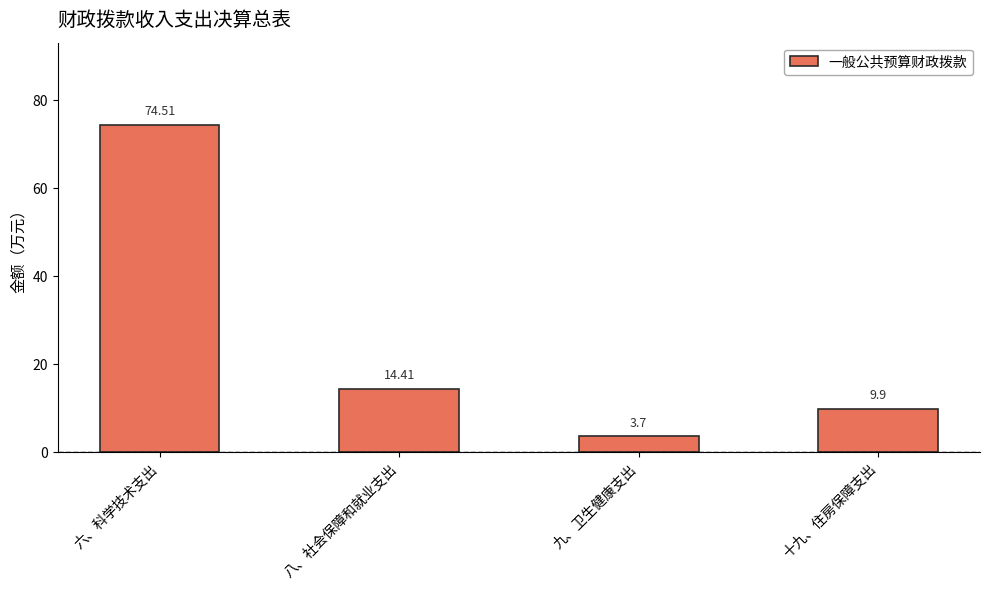

Where is the data nearest to the value 39?

八、社会保障和就业支出